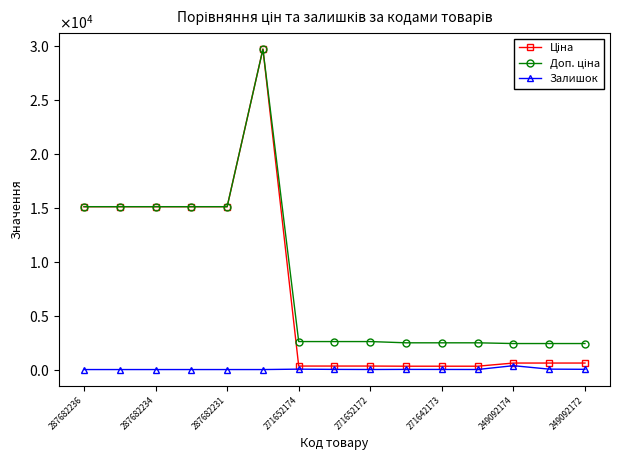

Is this an area chart (filled region under the line)?

No